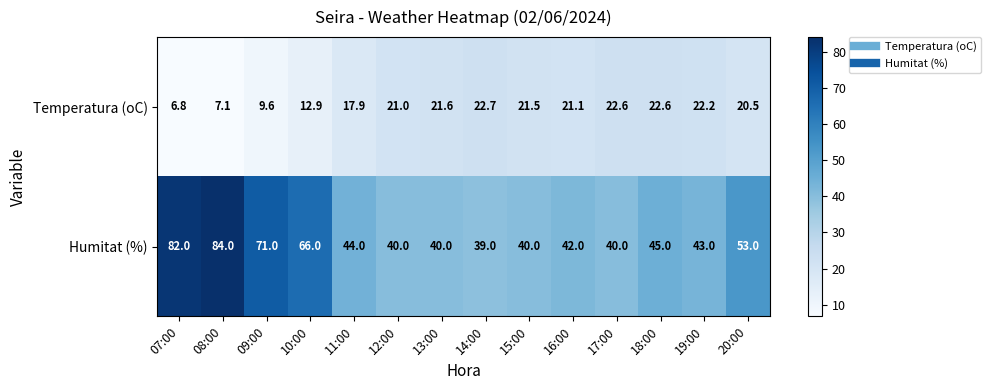

At which label is Humitat (%) closest to 61?

10:00